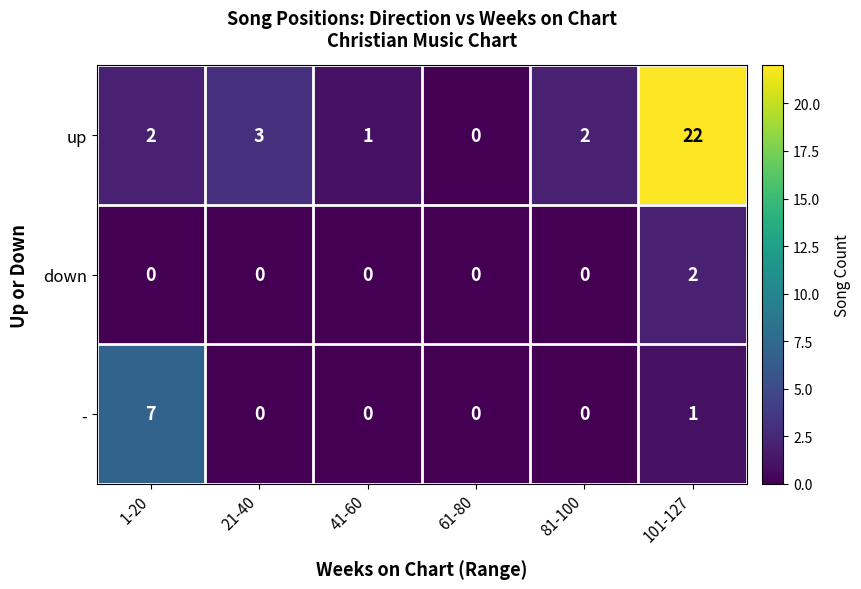

List the series in order of their peak value, lowest first.

down, -, up